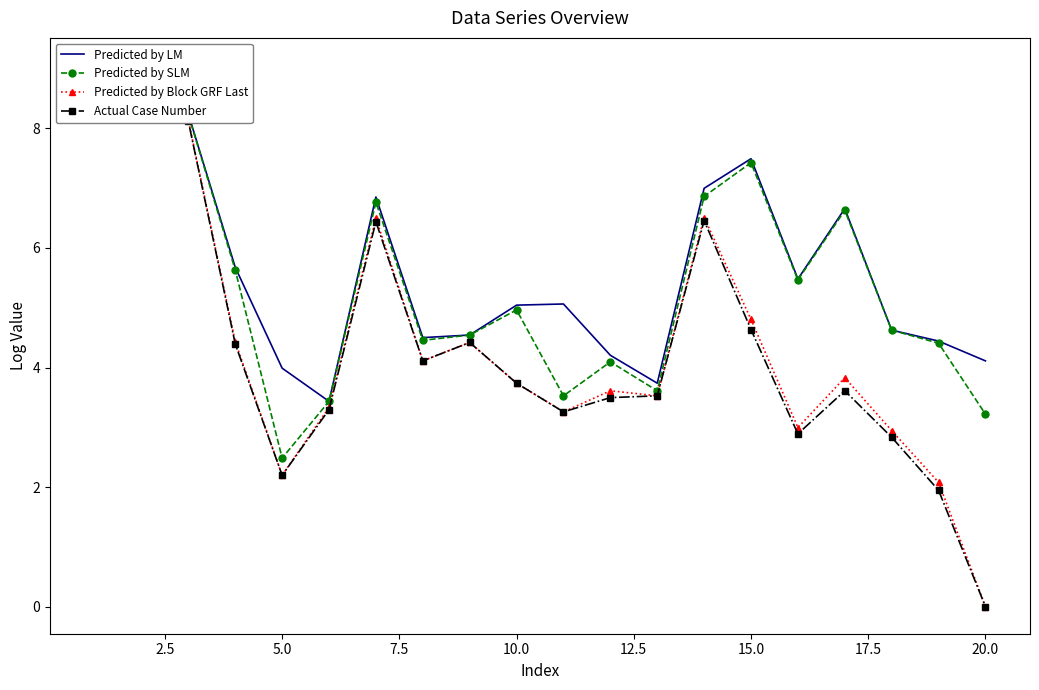

Is it true that Predicted by Block GRF Last equals 5.2 at 2.5?

False